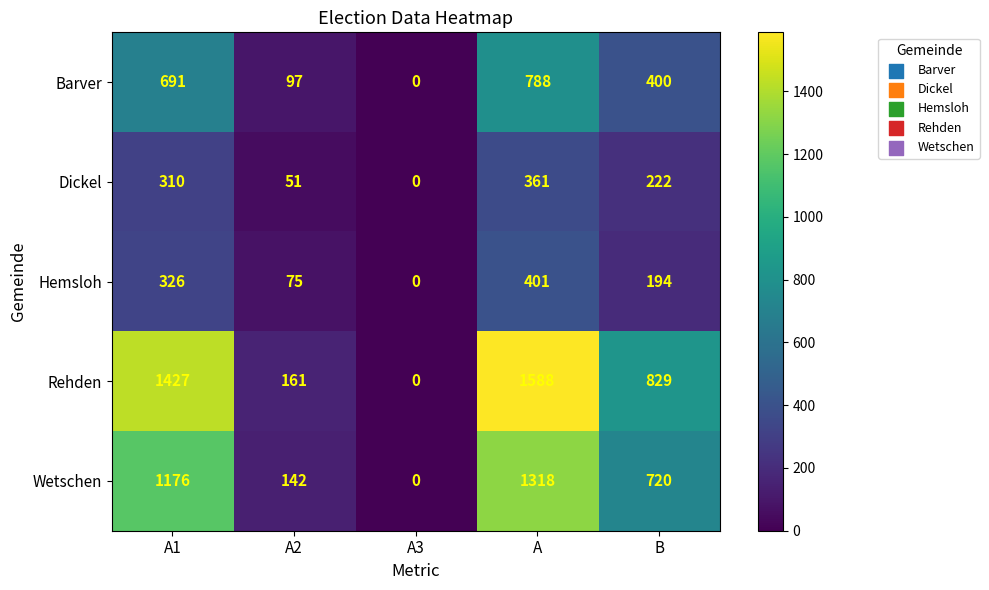

At which category does the chart reach its peak across all series?

A